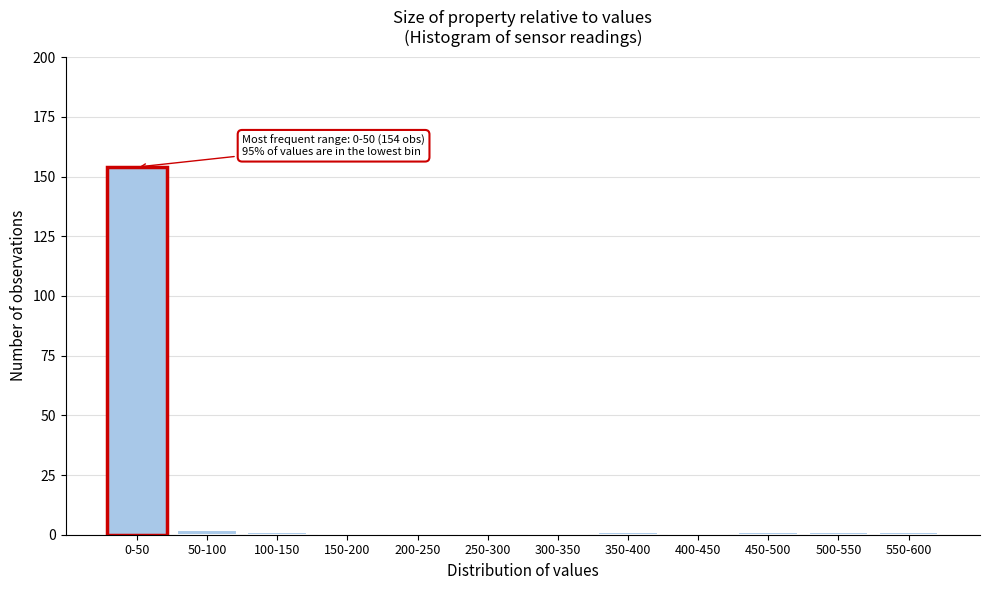

Reading left to right, list all the values displayed in this chart.

0-50=154	50-100=2	100-150=1	150-200=0	200-250=0	250-300=0	300-350=0	350-400=1	400-450=0	450-500=1	500-550=1	550-600=1